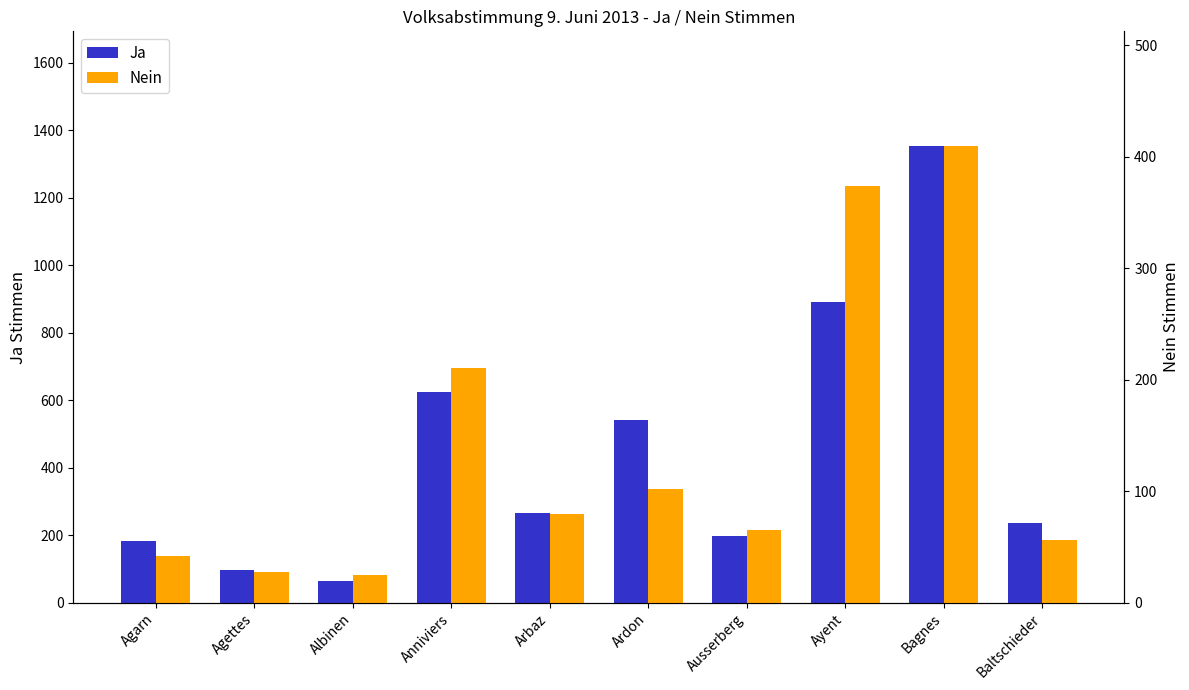

What is the value of the Nein bar at the 2nd from the left?

28